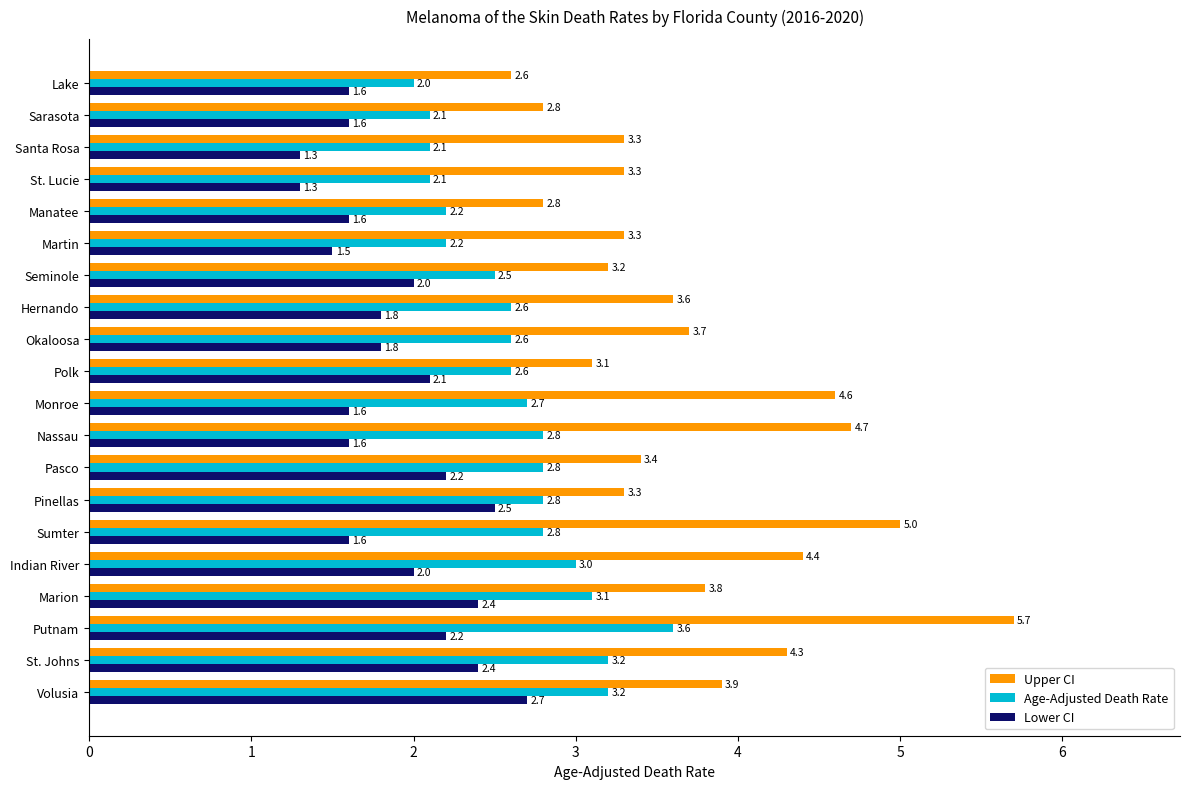

Is it true that Upper CI equals 3.7 at Okaloosa?

True